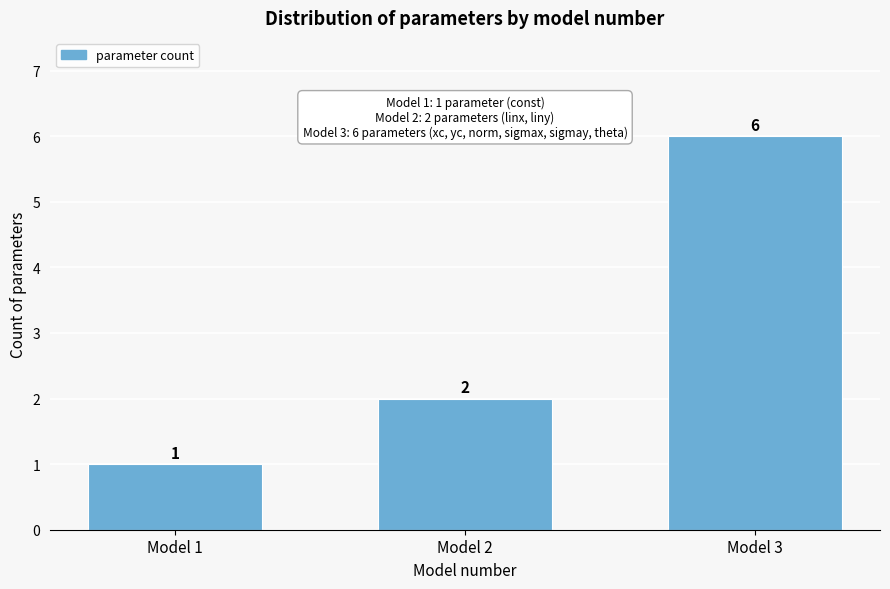

Reading left to right, transcribe all the data shown in this chart.

Model 1=1	Model 2=2	Model 3=6